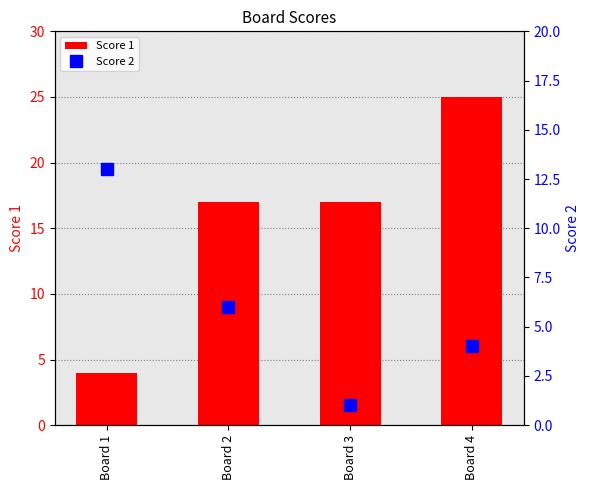

Rank the series at Board 3 from lowest to highest value.

Score 2, Score 1